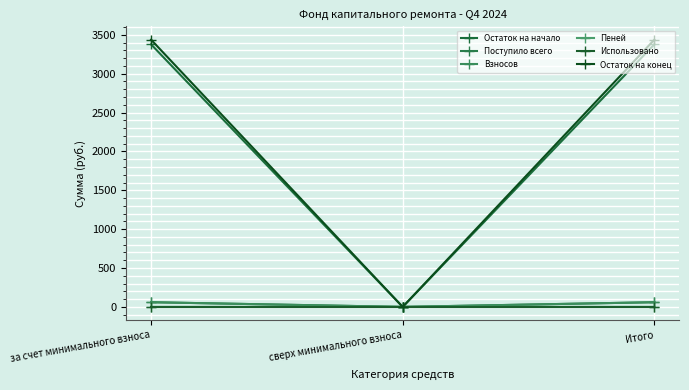

What is the greatest value displayed?

3437.1